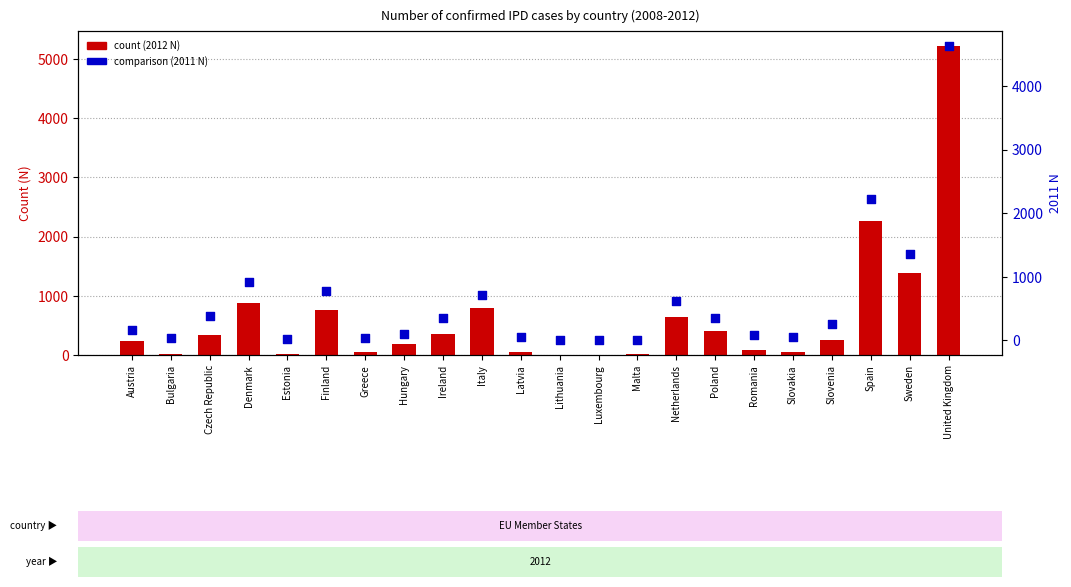

Is the value of 2012 N at Hungary greater than the value of 2011 N at Finland?

No